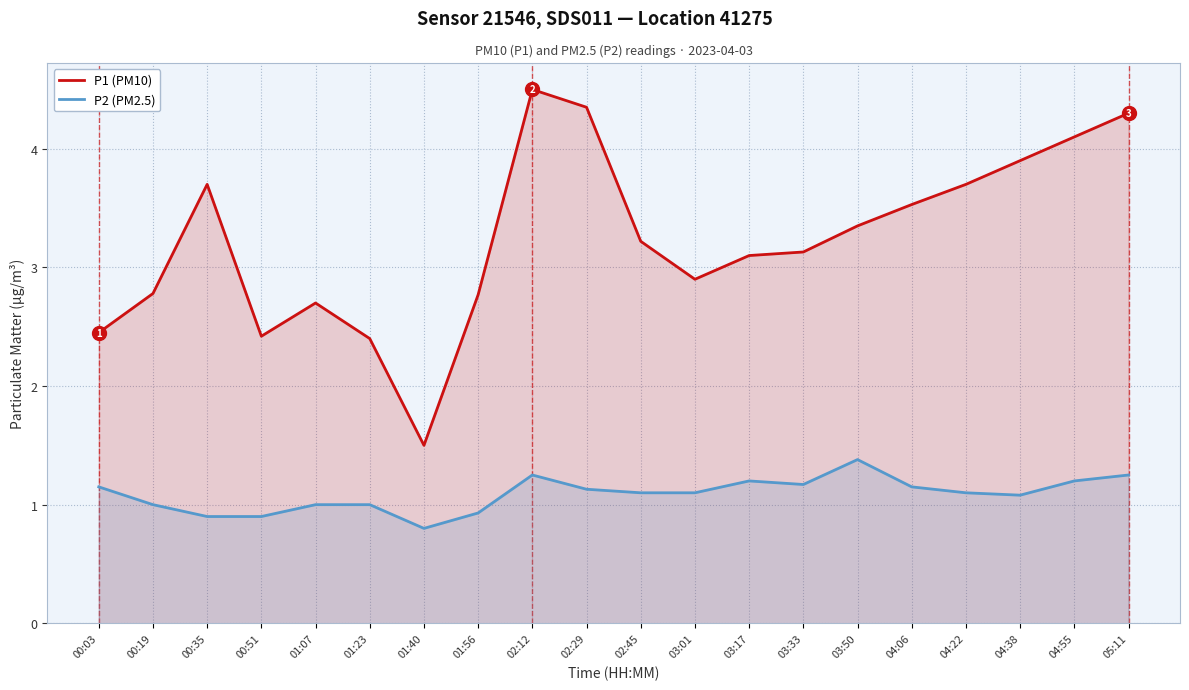

Between 00:35 and 03:01, which series saw the biggest shift?

P1 (PM10)